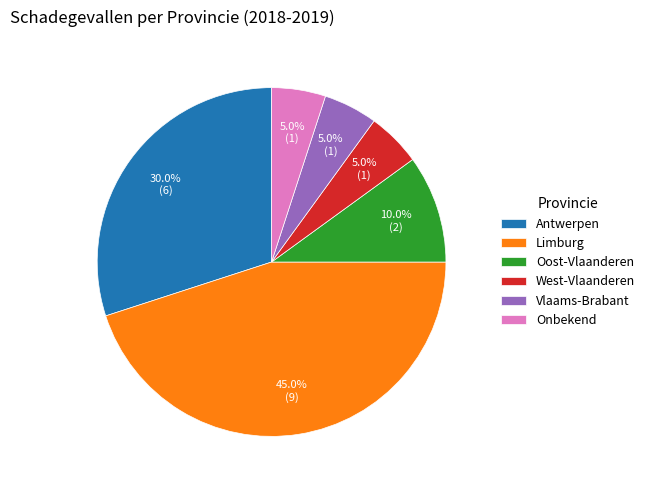

What percentage do Oost-Vlaanderen and Limburg together represent?

55.0%